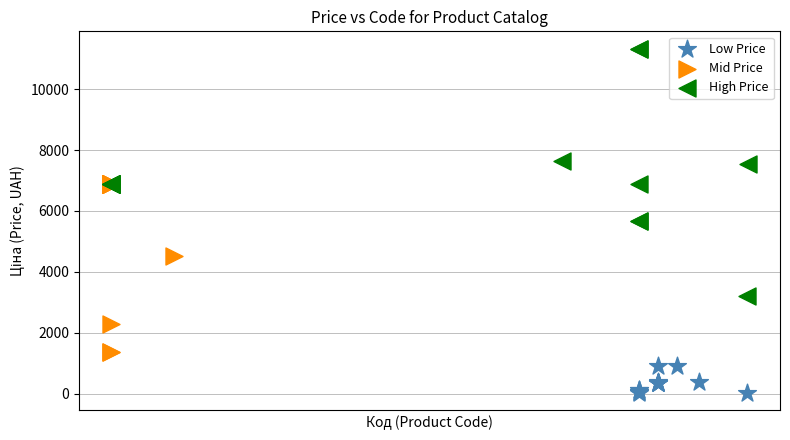

Which series contains the highest Y value?

High Price